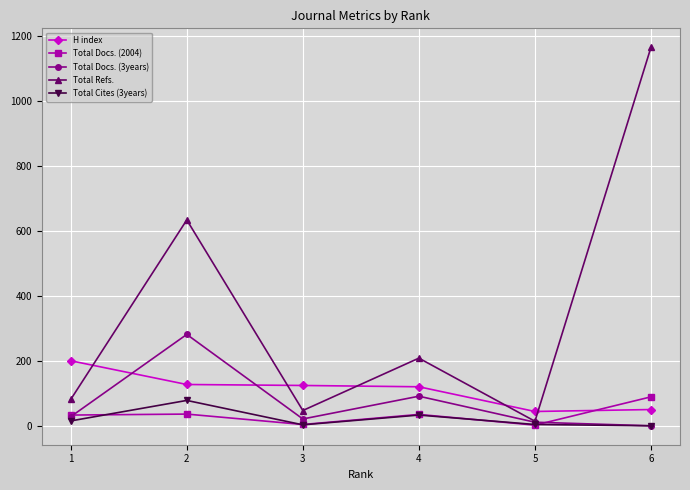

What are all the series names shown in the legend?

H index, Total Docs. (2004), Total Docs. (3years), Total Refs., Total Cites (3years)